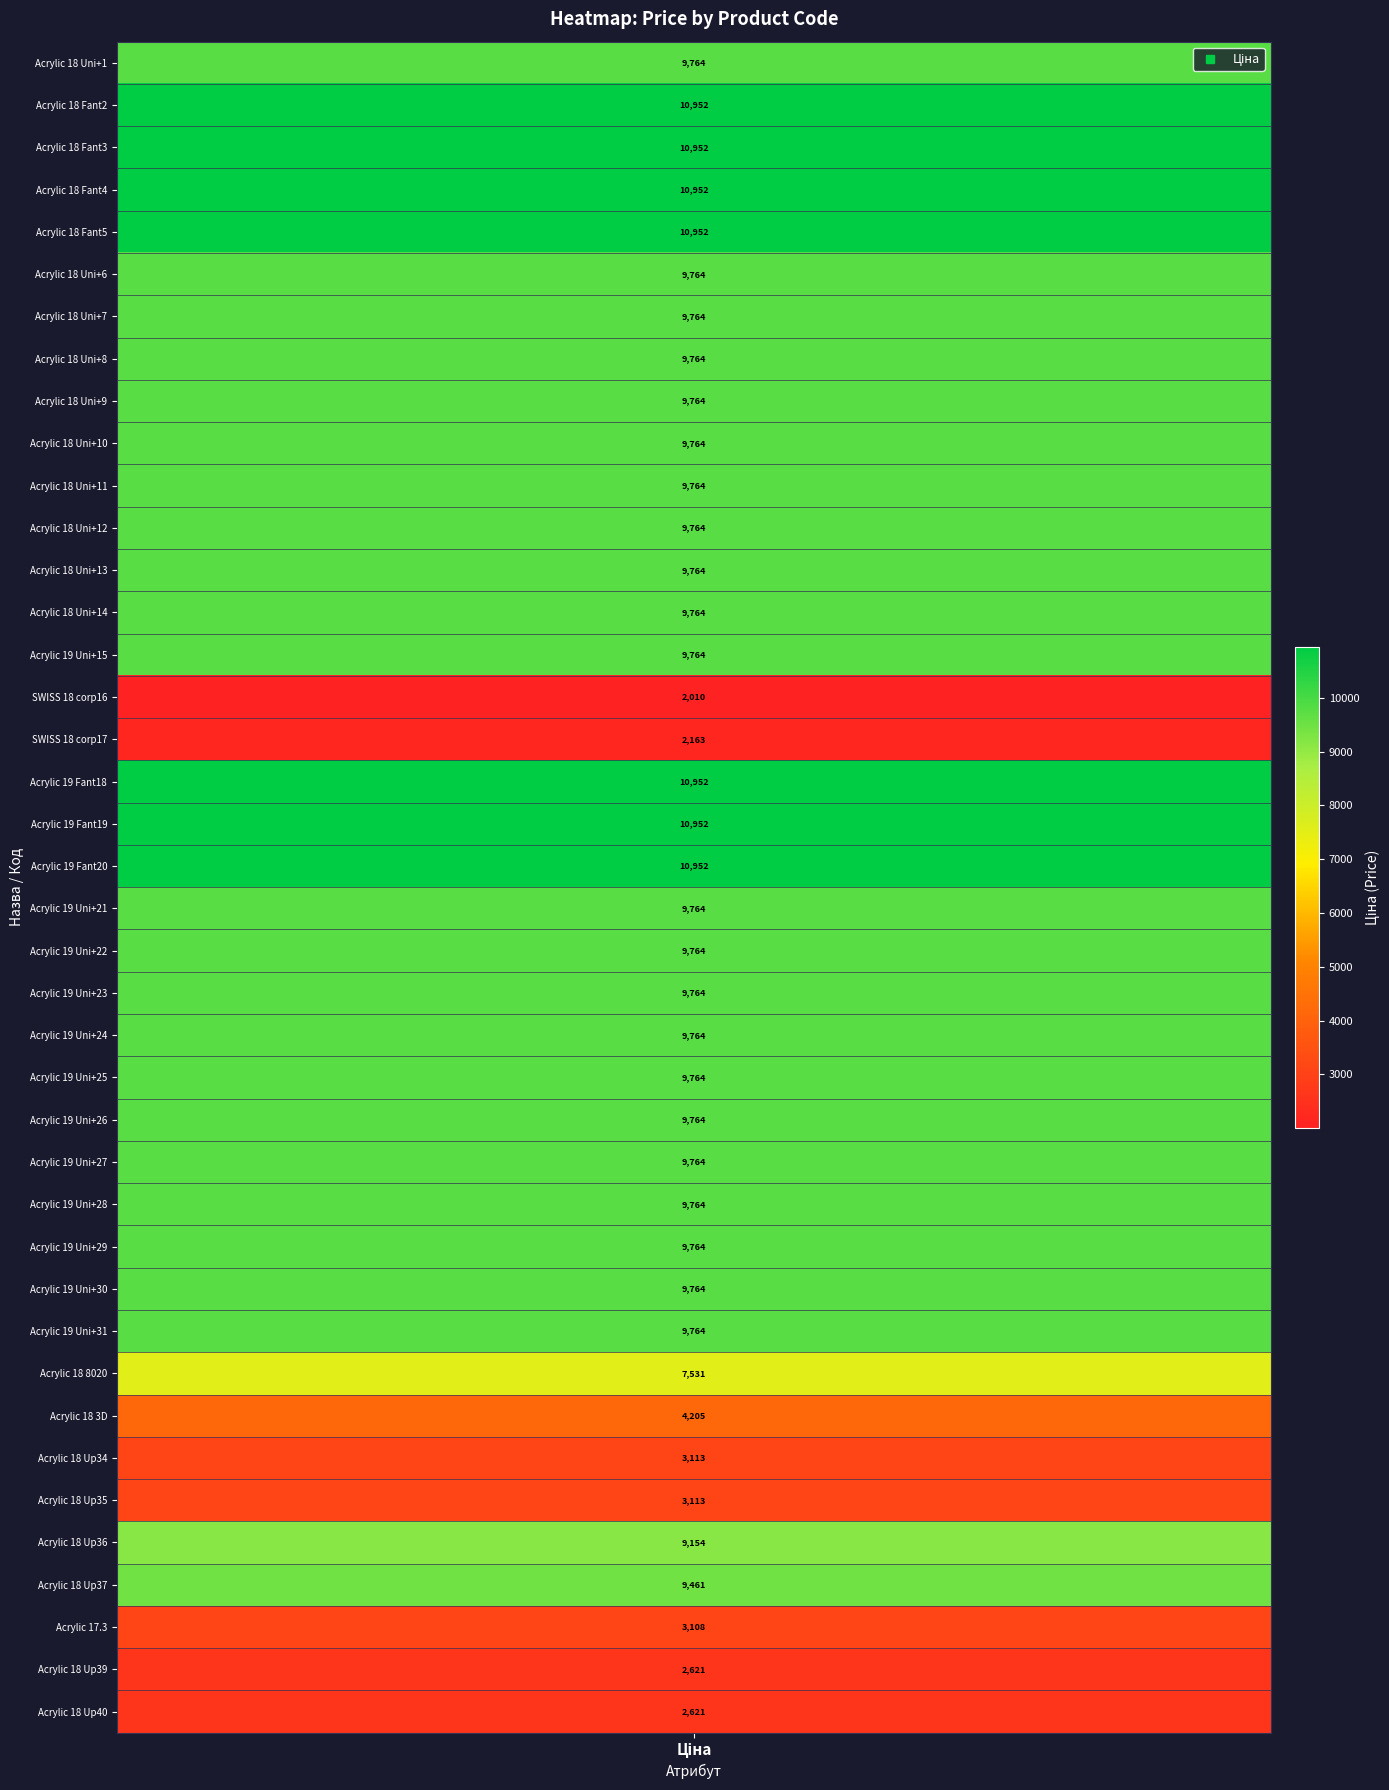

Reading left to right, extract all data points from this chart.

285101569=9764.4	285112220=10952.0	285112217=10952.0	285111961=10952.0	285111912=10952.0	285102221=9764.4	285102219=9764.4	285102218=9764.4	285102216=9764.4	285102120=9764.4	285102044=9764.4	285101916=9764.4	285101915=9764.4	285101913=9764.4	272992170=9764.4	275742145=2009.6	275722144=2163.4	273001960=10952.0	273001939=10952.0	273001918=10952.0	272992121=9764.4	272992120=9764.4	272992030=9764.4	272991917=9764.4	272991916=9764.4	272991915=9764.4	272991914=9764.4	272991913=9764.4	272991569=9764.4	272991568=9764.4	272991510=9764.4	208461456=7530.7	200521163=4204.8	263342030=3112.5	263341917=3112.5	263341914=9154.5	254631914=9460.9	242421169=3108.2	200551177=2621.3	200551169=2621.3